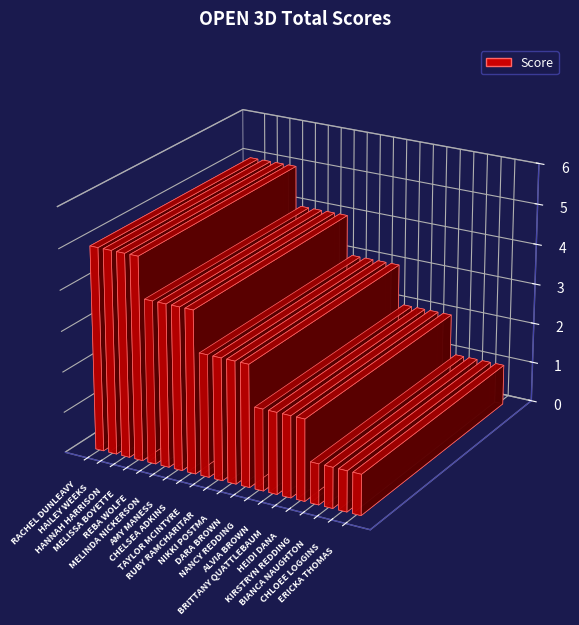

List the labels in order of value, smallest first.

KIRSTRYN REDDING, BIANCA NAUGHTON, CHLOEE LOGGINS, ERICKA THOMAS, NANCY REDDING, ALVIA BROWN, BRITTANY QUATTLEBAUM, HEIDI DANA, TAYLOR MCINTYRE, RUBY RAMCHARITAR, NIKKI POSTMA, DARA BROWN, REBA WOLFE, MELINDA NICKERSON, AMY MANESS, CHELSEA ADKINS, RACHEL DUNLEAVY, HAILEY WEEKS, HANNAH HARRISON, MELISSA BOYETTE